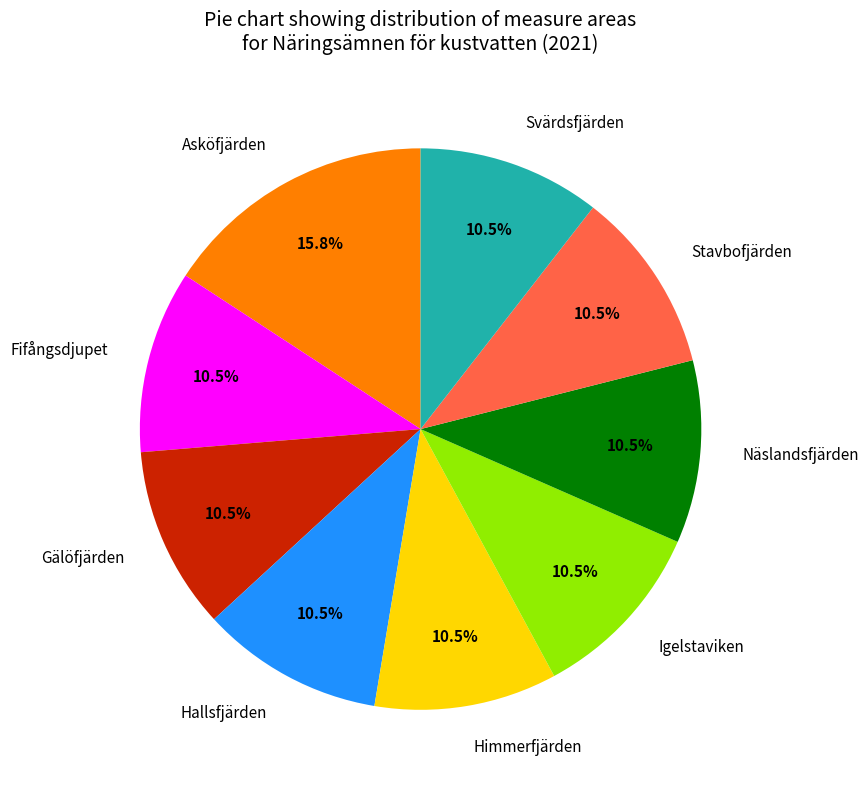

What is the largest slice in the pie chart?

Asköfjärden